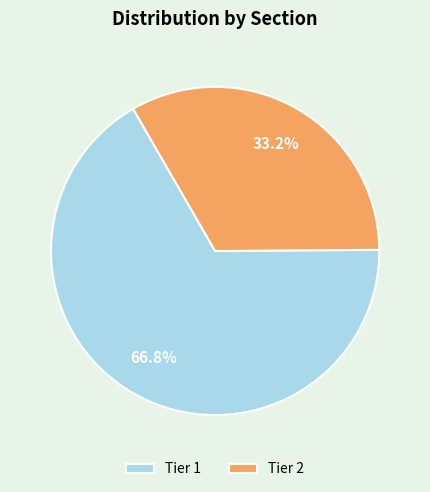

Which category has the biggest portion of the pie?

Tier 1